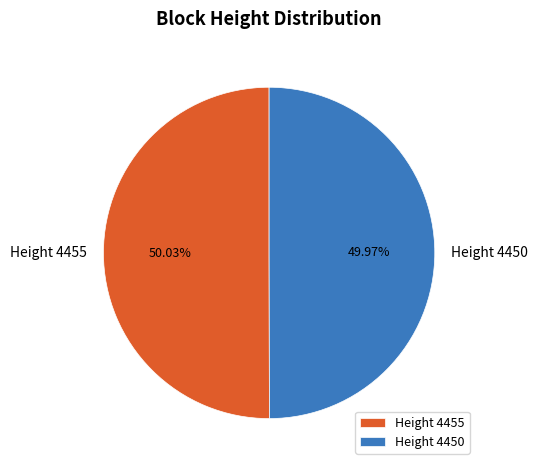

Does any single category account for the majority?

Yes